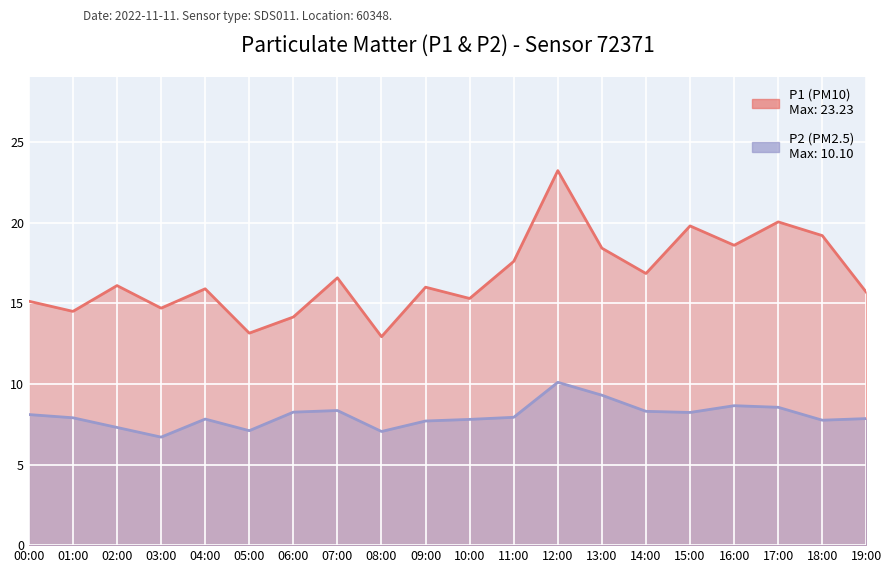

True or false: P2 has more than 2 interior local peaks.

True